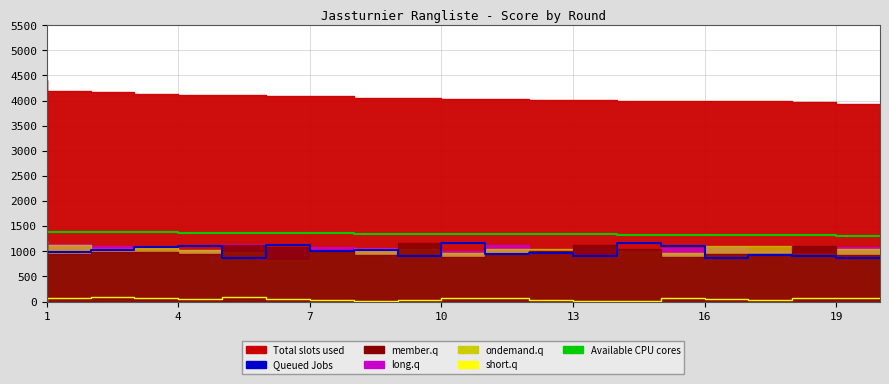

Which category has the lowest value across all series?

14